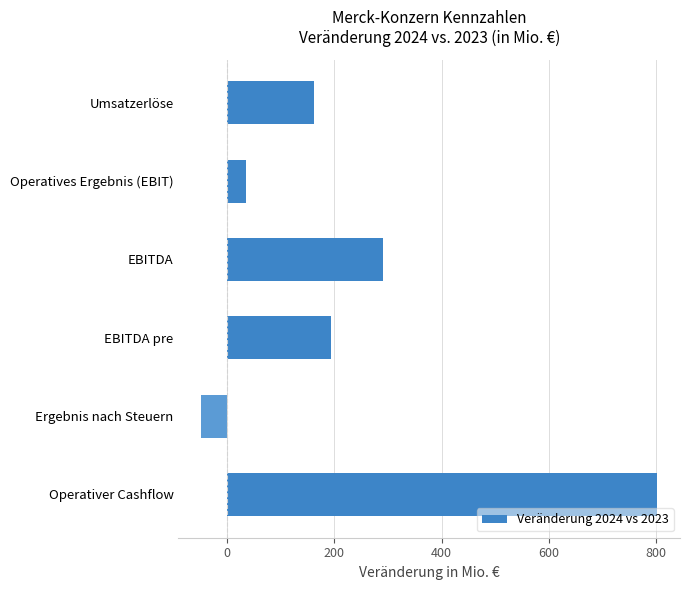

What is the value of the 6th bar from the top?

802